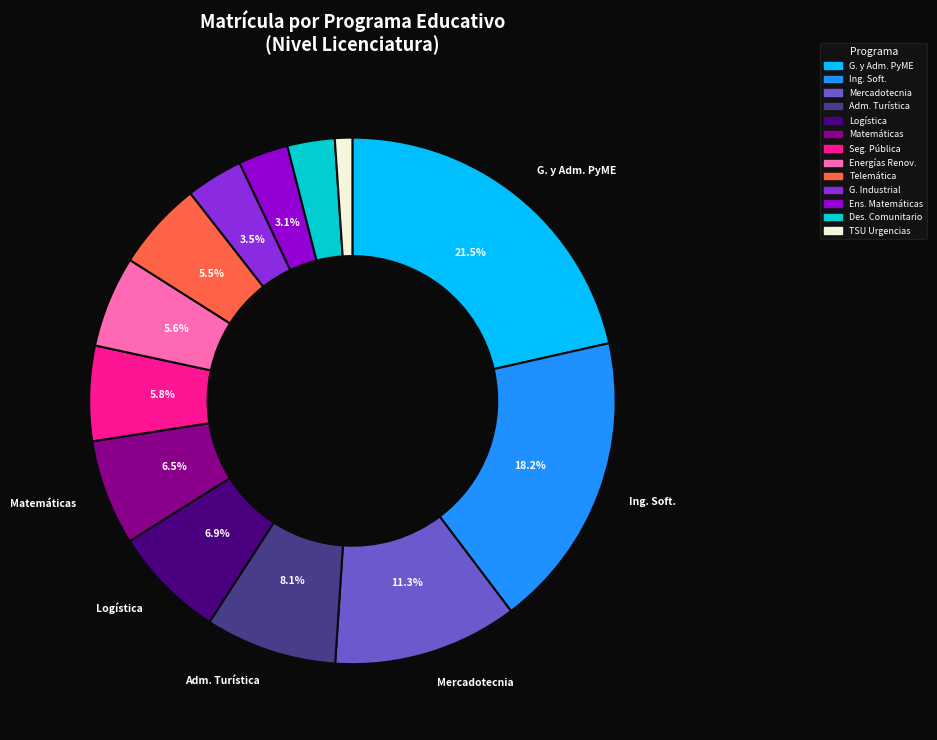

How many slices are in this pie chart?

13